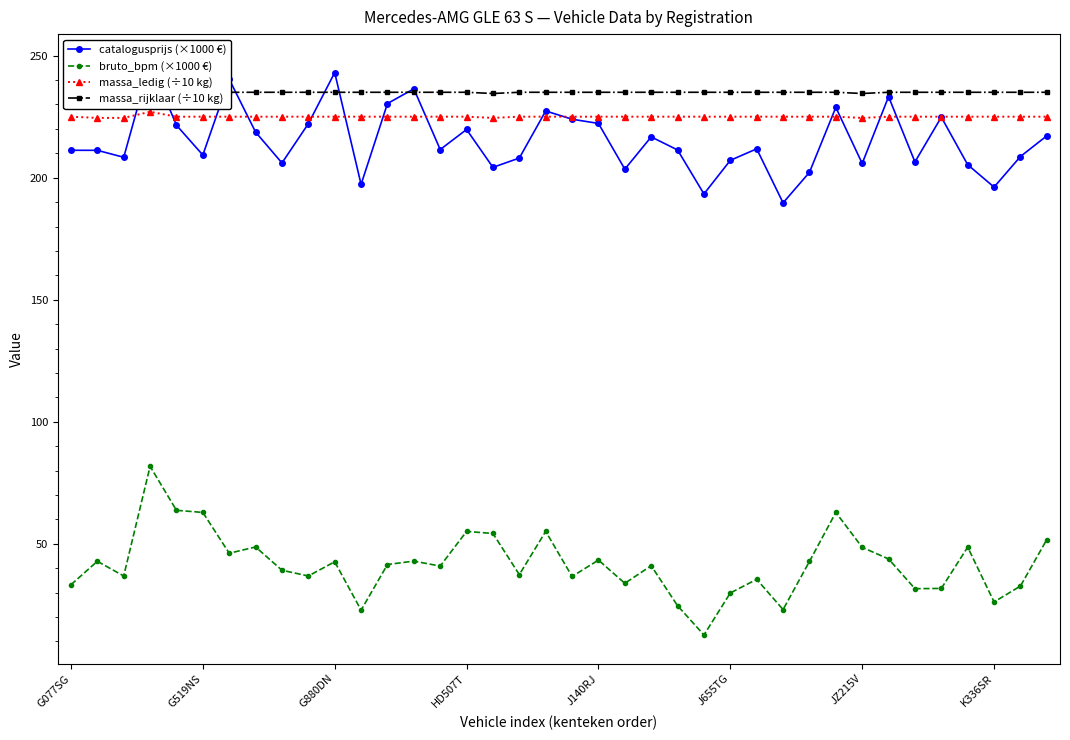

List the series in order of their peak value, lowest first.

bruto_bpm (×1000 €), massa_ledig (÷10 kg), massa_rijklaar (÷10 kg), catalogusprijs (×1000 €)